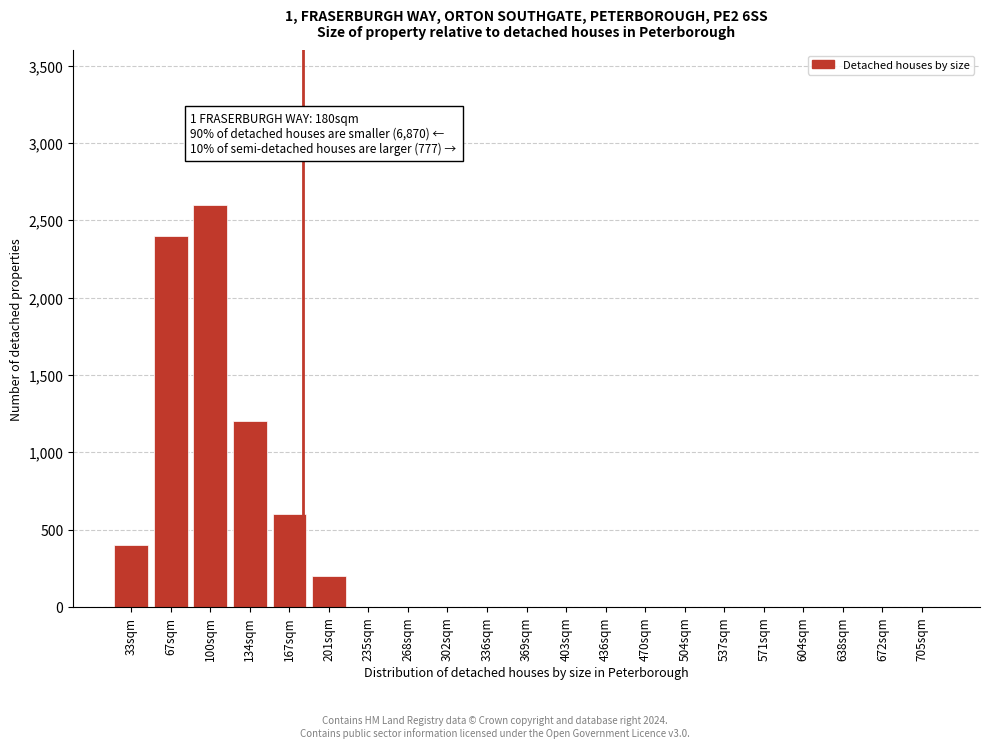

Reading left to right, transcribe all the data shown in this chart.

33sqm=400	67sqm=2400	100sqm=2600	134sqm=1200	167sqm=600	201sqm=200	235sqm=0	268sqm=0	302sqm=0	336sqm=0	369sqm=0	403sqm=0	436sqm=0	470sqm=0	504sqm=0	537sqm=0	571sqm=0	604sqm=0	638sqm=0	672sqm=0	705sqm=0